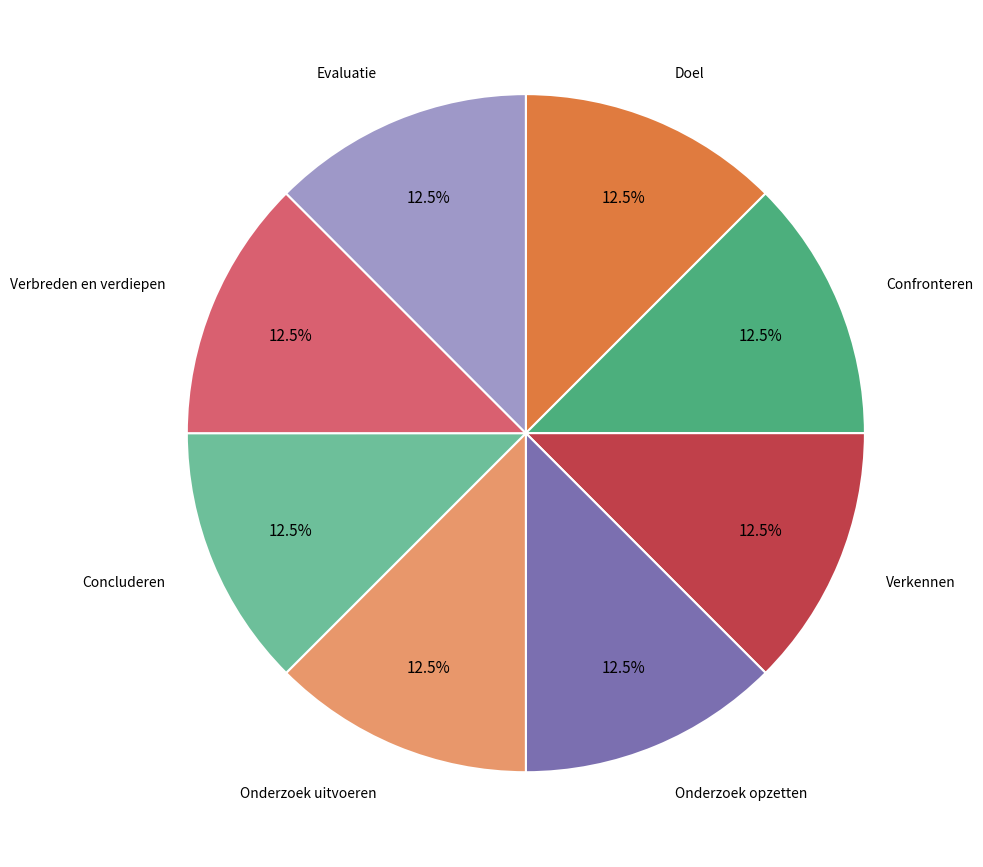

Does any single category account for the majority?

No